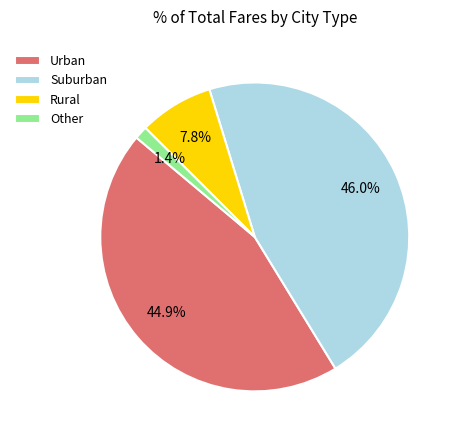

Rank the categories by value from lowest to highest.

Other, Rural, Urban, Suburban